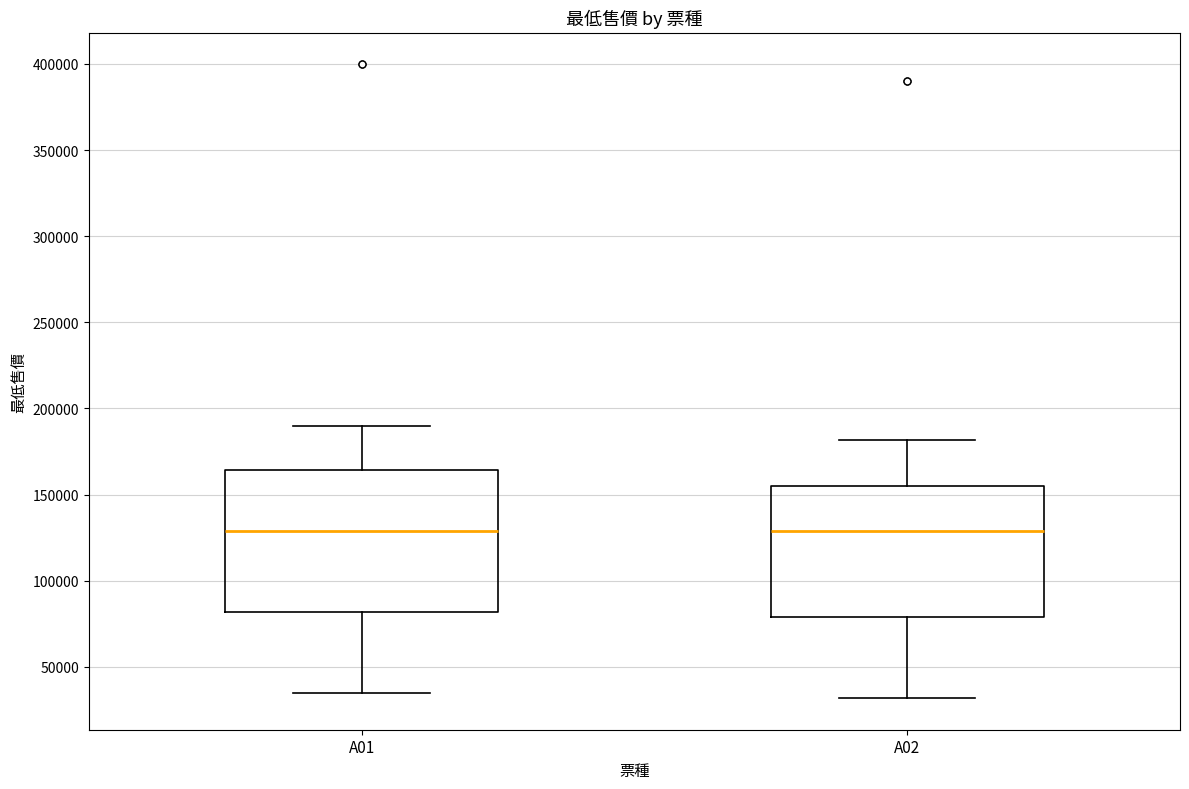

Reading left to right, read every box against the y-axis: the position of its median line, the range the box covers, and the ends of its whiskers. The values are not printed on the chart, so give them approximately, as read against the axis.

A01: median 130000, box 80000 to 165000, whiskers 35000 to 190000
A02: median 130000, box 80000 to 155000, whiskers 30000 to 180000